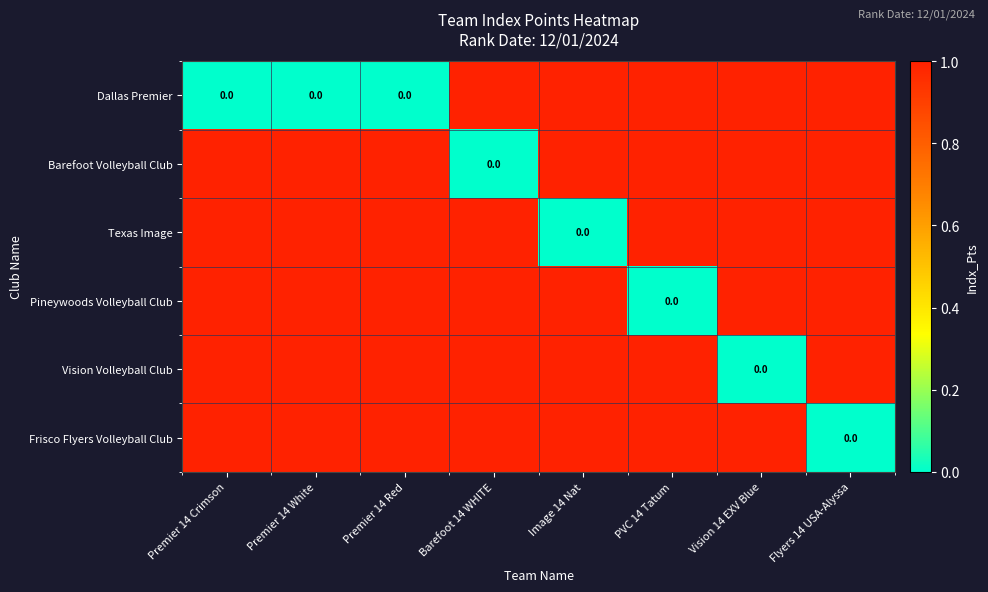

Which category has the highest value in the Frisco Flyers Volleyball Club series?

Premier 14 Crimson